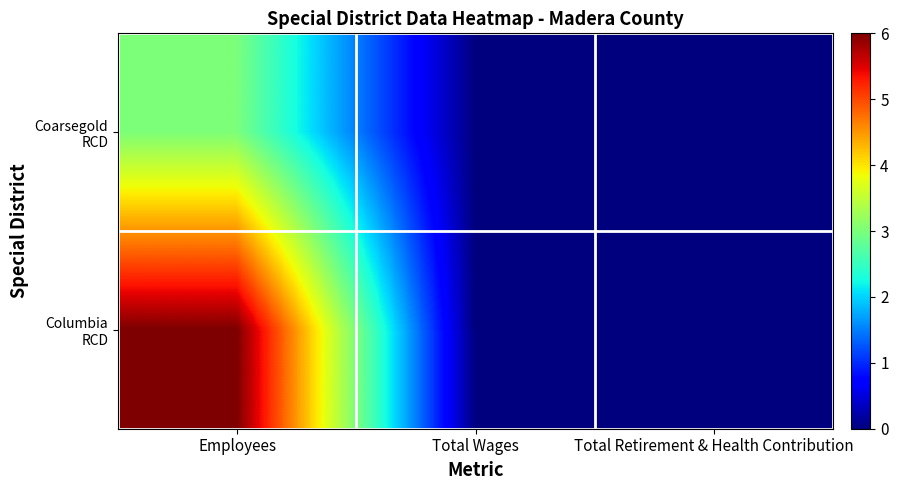

At which category is the sum across all series the highest?

Employees